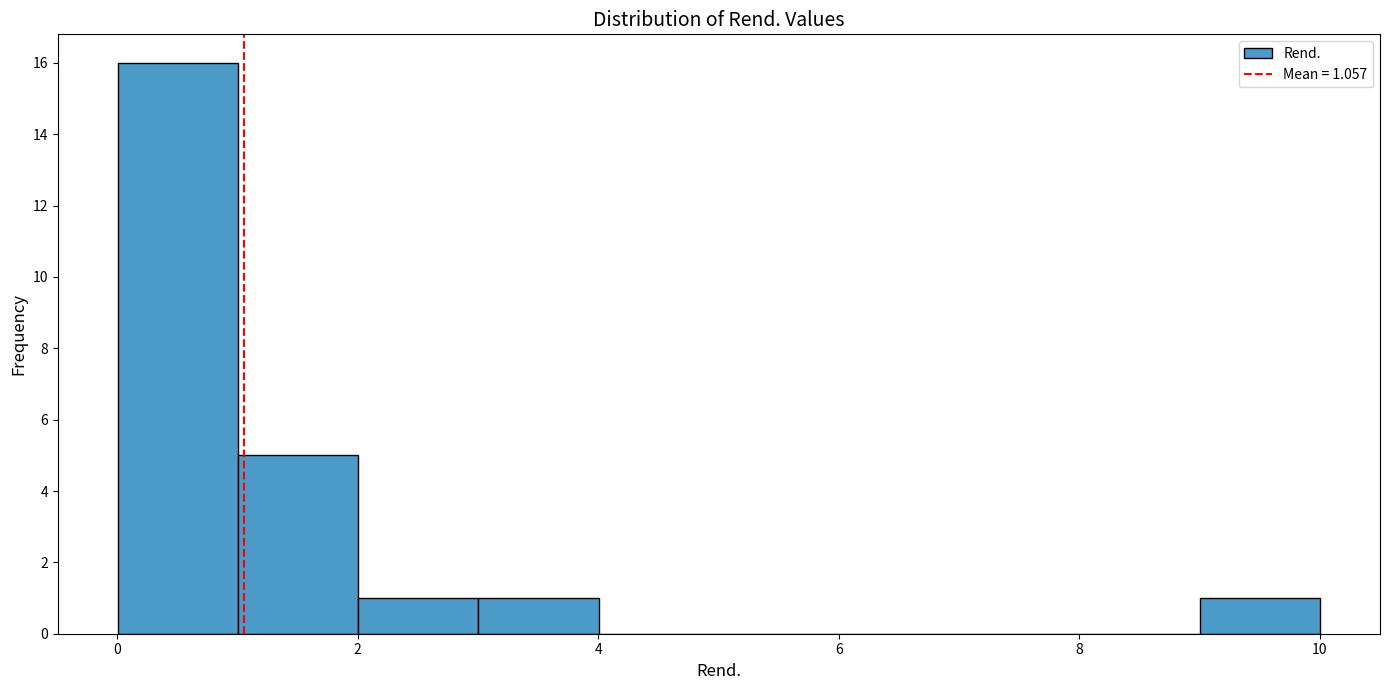

Over which range of the x-axis is the bar tallest?

0 to 1